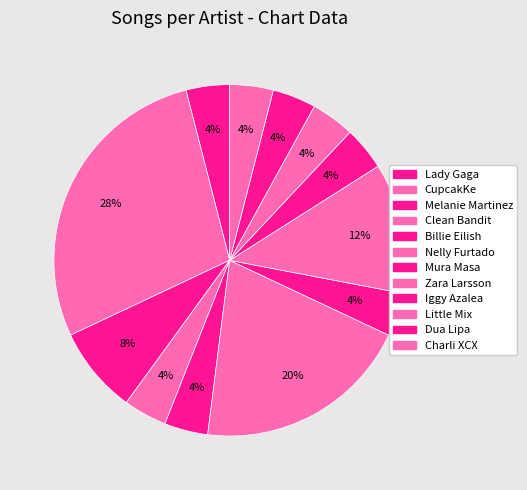

How many slices are in this pie chart?

12